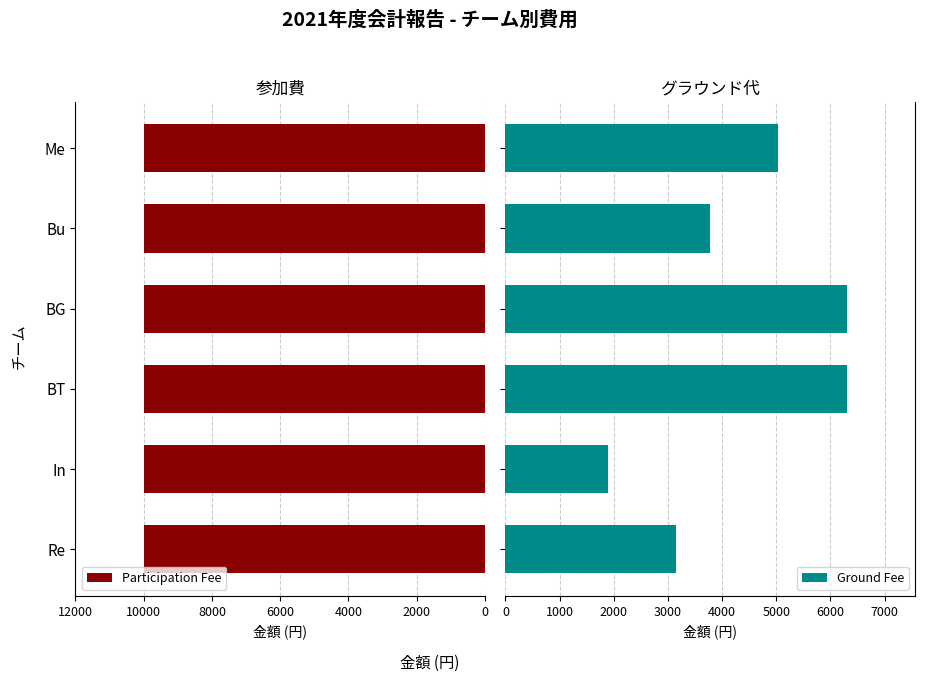

What is the difference between the second highest and minimum values in the Ground Fee series?

4410